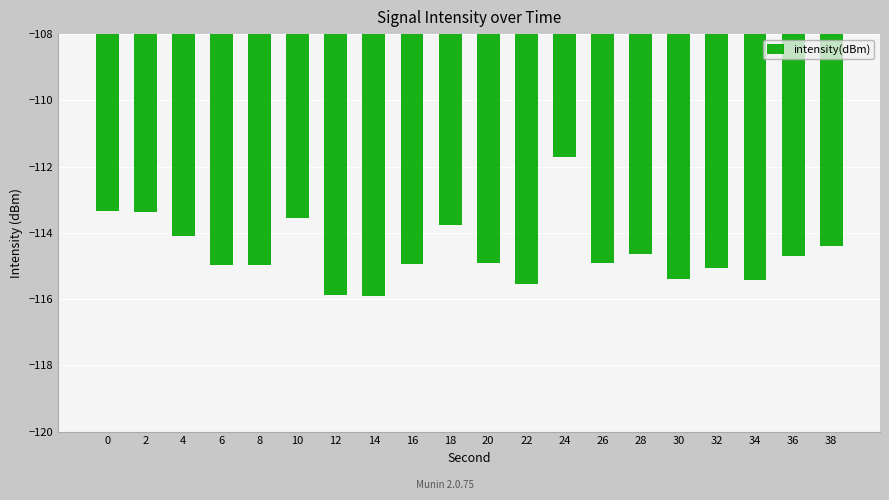

The value at 28 is -114.6. True or false?

True